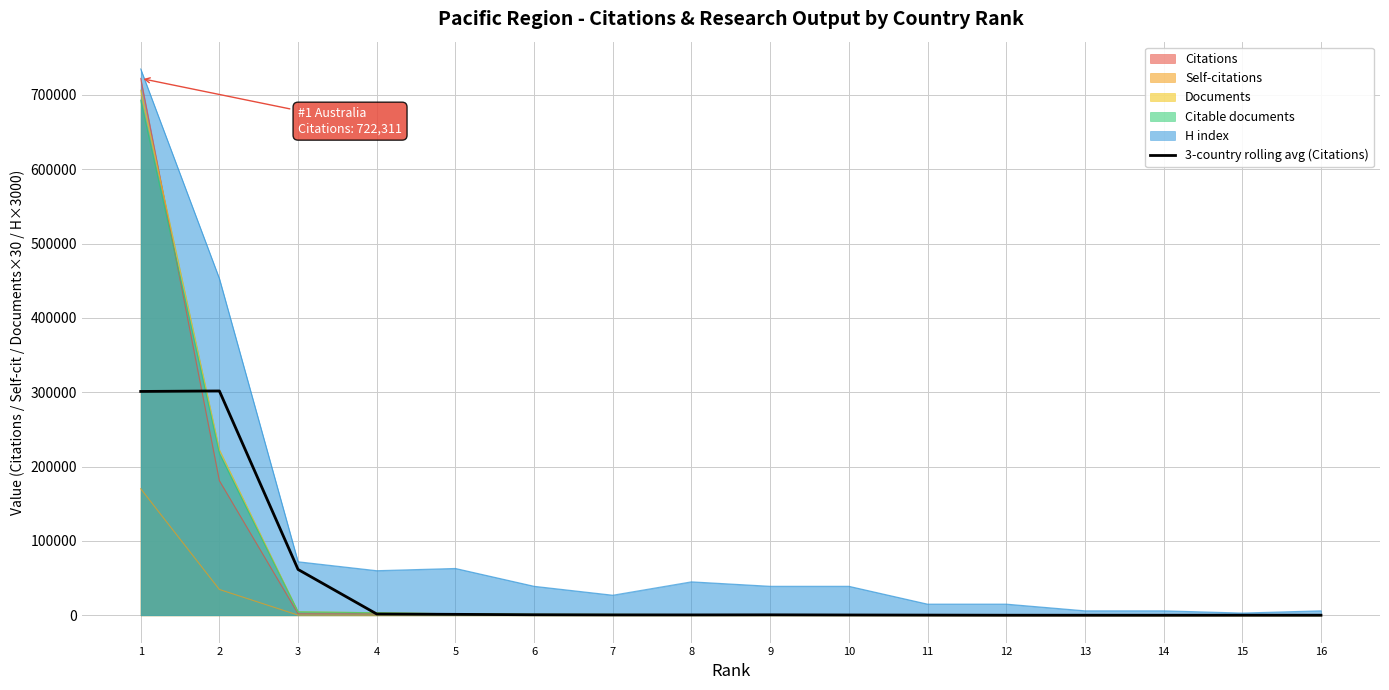

Count the number of categories in the chart.

16